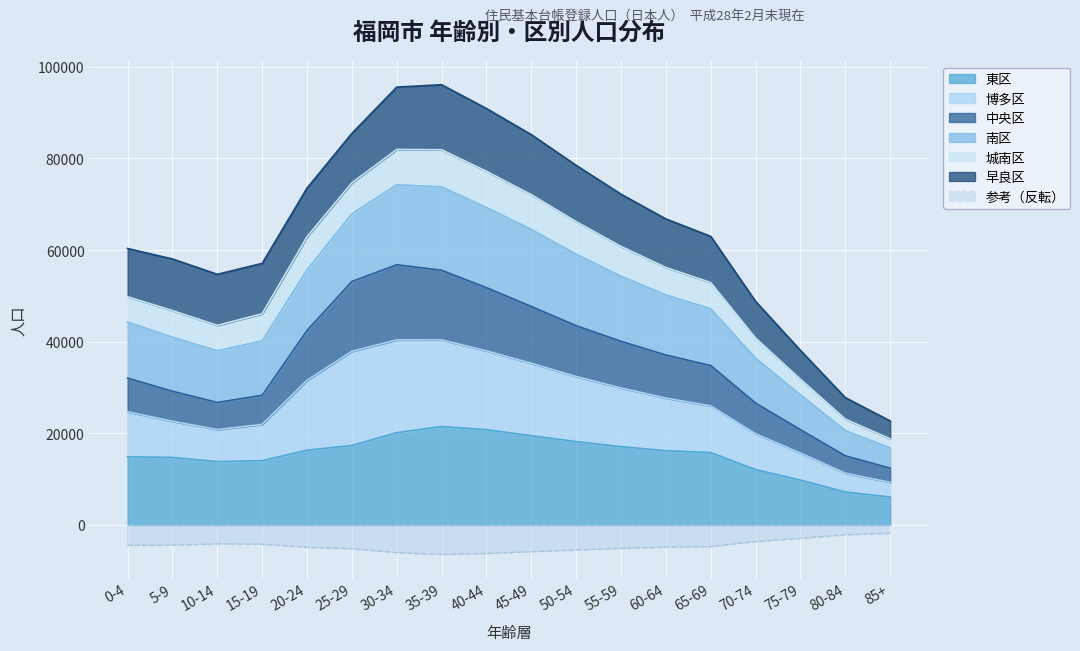

True or false: 参考（反転） and 東区 intersect in this chart.

False